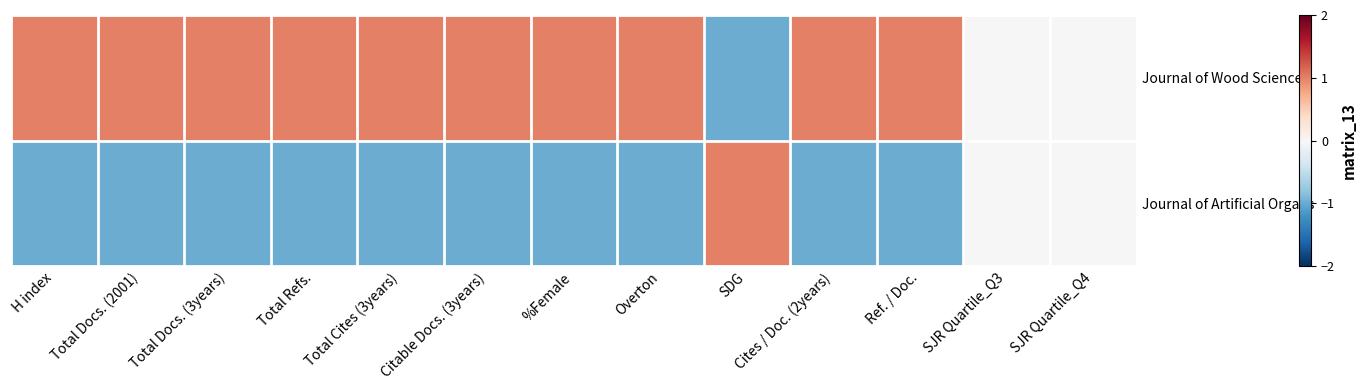

Between SDG and Total Docs. (2001), which is larger?

Total Docs. (2001)